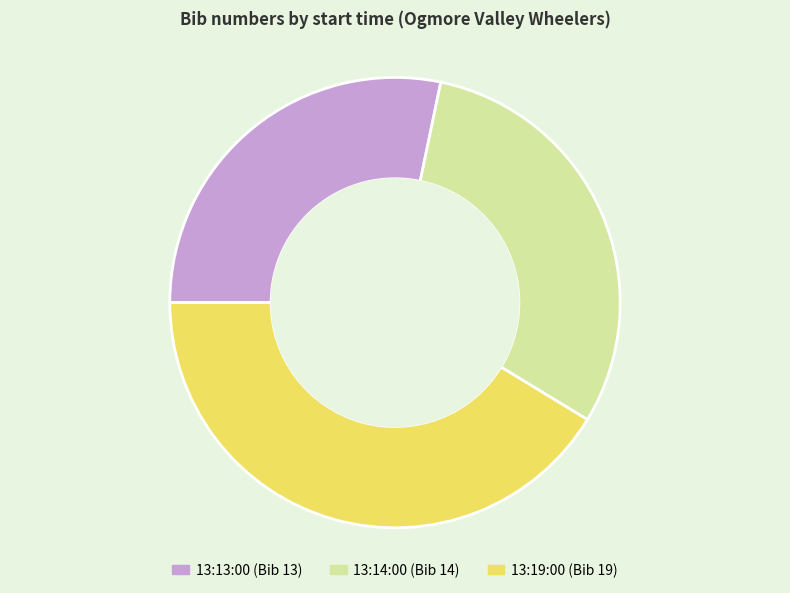

What is the largest slice in the pie chart?

13:19:00